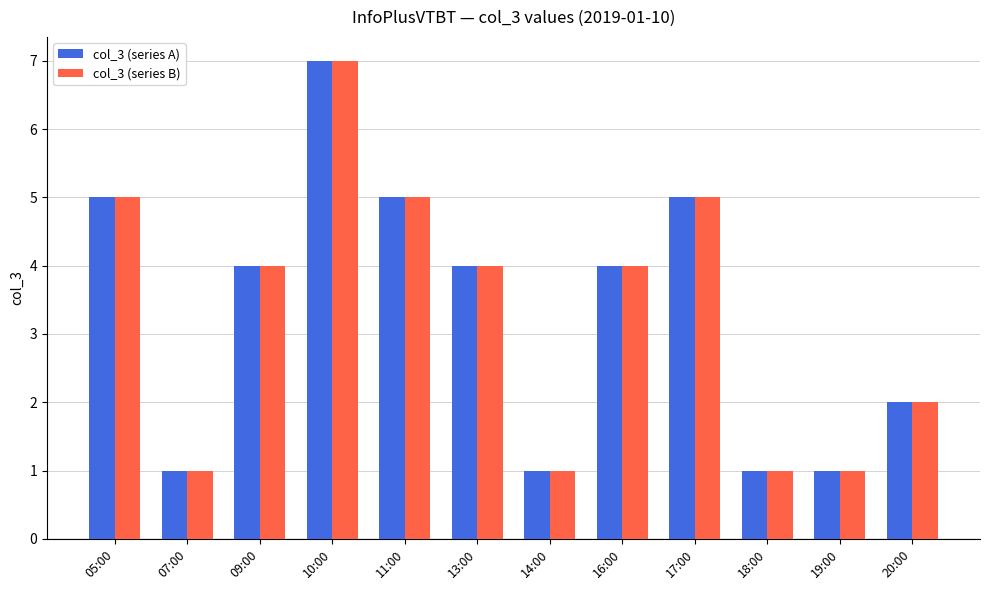

What is the difference between the maximum and minimum values in the col_3 (series B) series?

6